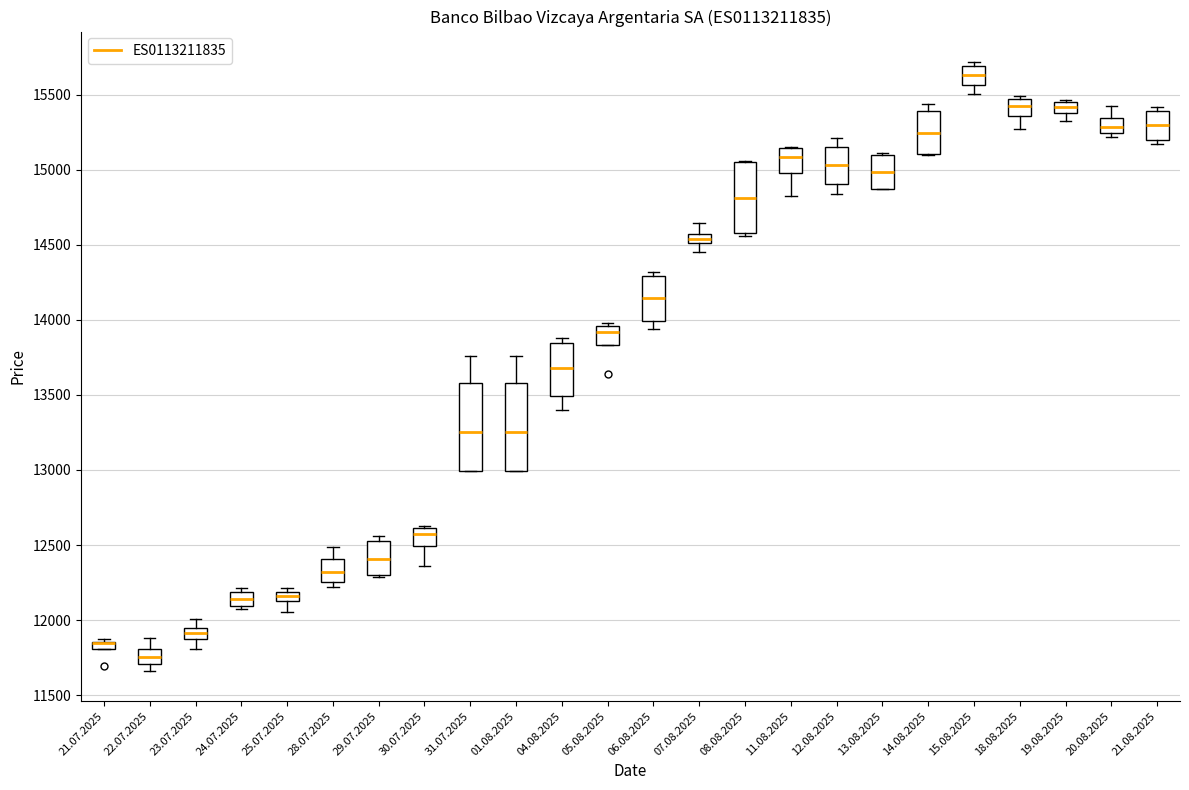

Where is the lower edge of the box for 21.08.2025 on the y-axis? The values are not printed on the chart, so give them approximately, as read against the axis.

15200